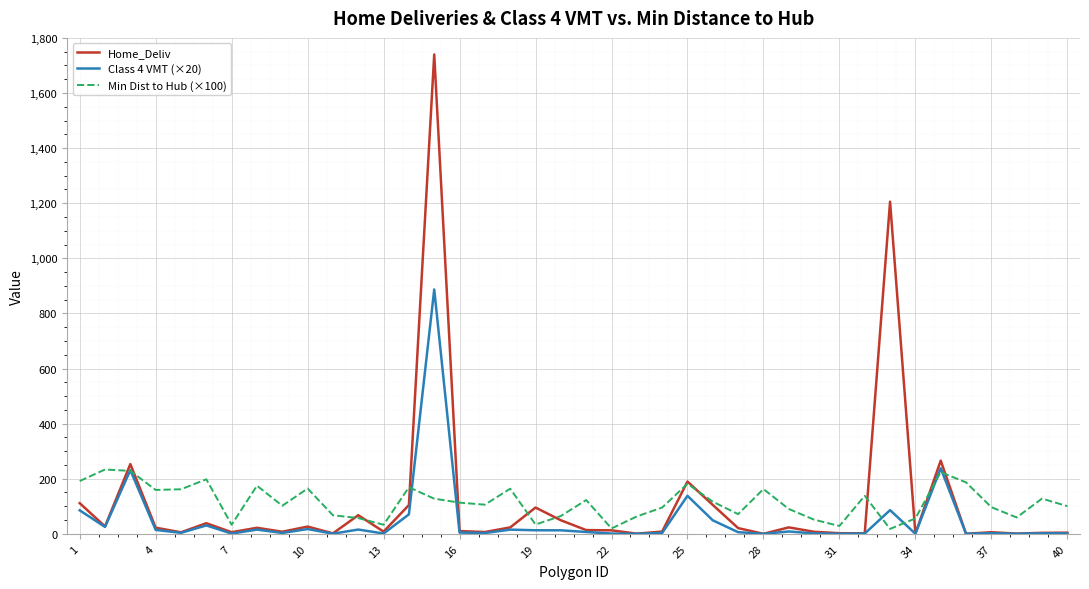

List the series in order of their peak value, highest first.

Home_Deliv, Class 4 VMT (×20), Min Dist to Hub (×100)